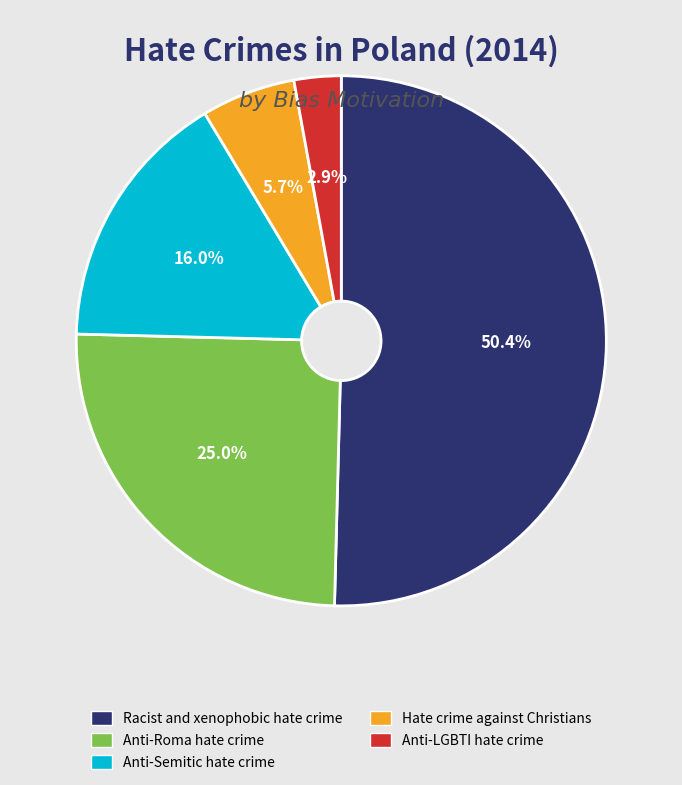

Count the number of slices in the pie.

5